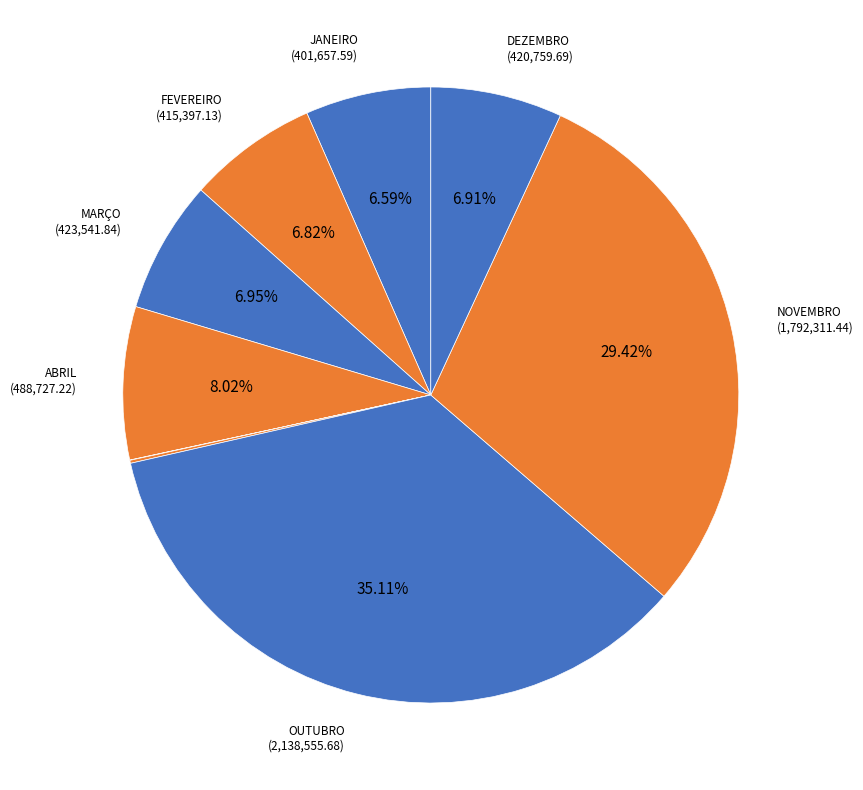

To the nearest percent, what is the difference between the largest and smallest slice percentages?

35%